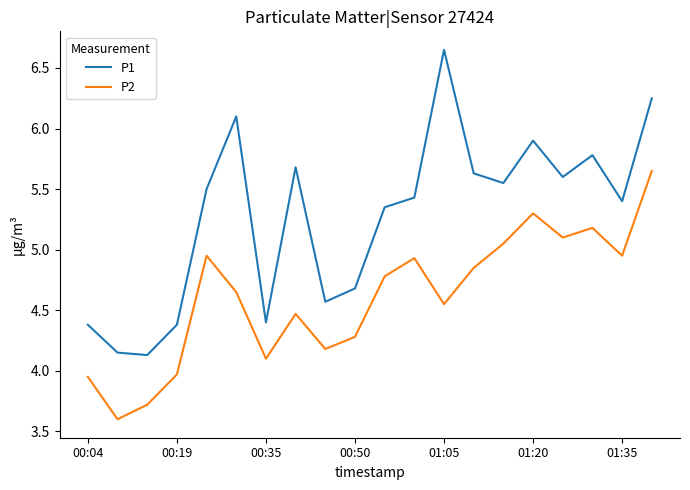

Rank the series by their average value, from highest to lowest.

P1, P2